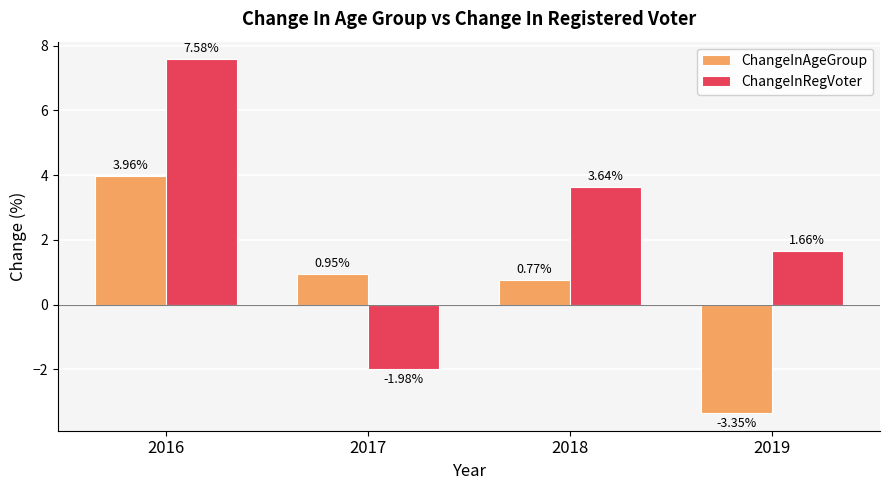

Which series changed the most between 2017 and 2018?

ChangeInRegVoter